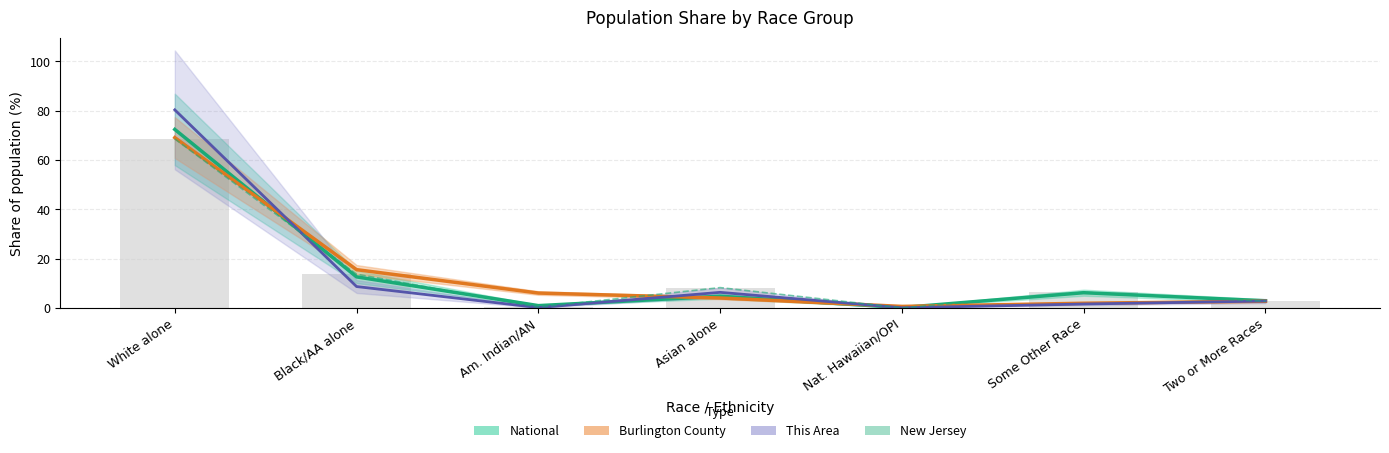

Which has a higher value, Two or More Races or Black/AA alone?

Black/AA alone